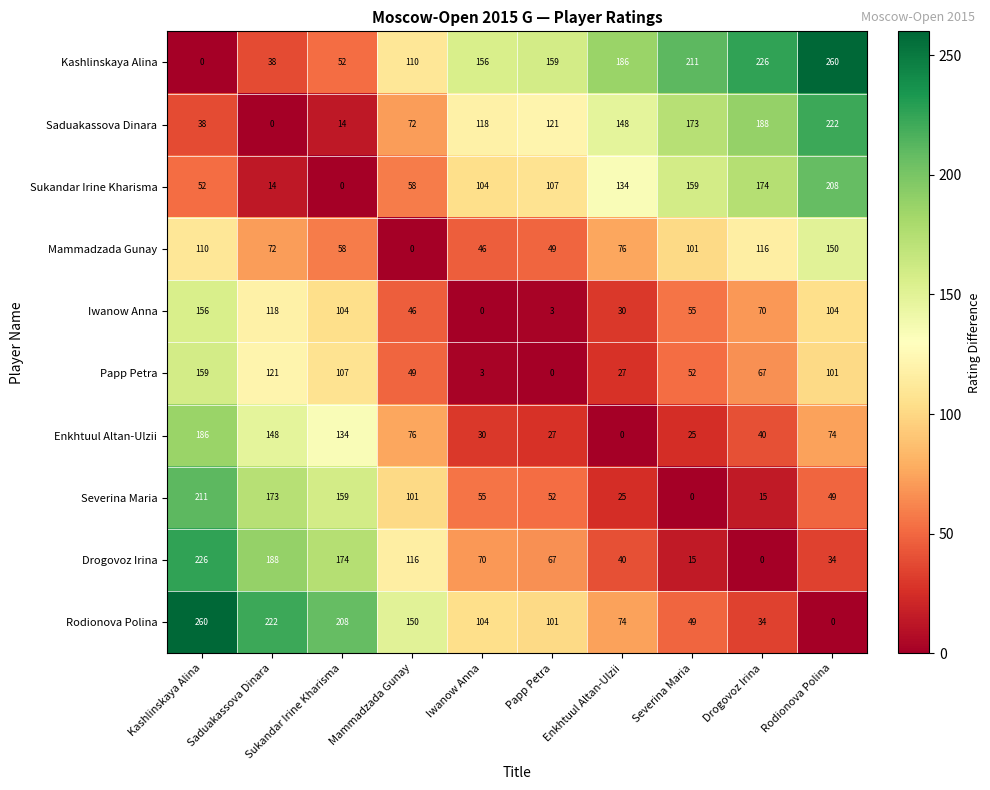

What is the difference between the maximum and minimum values in the Severina Maria series?

211